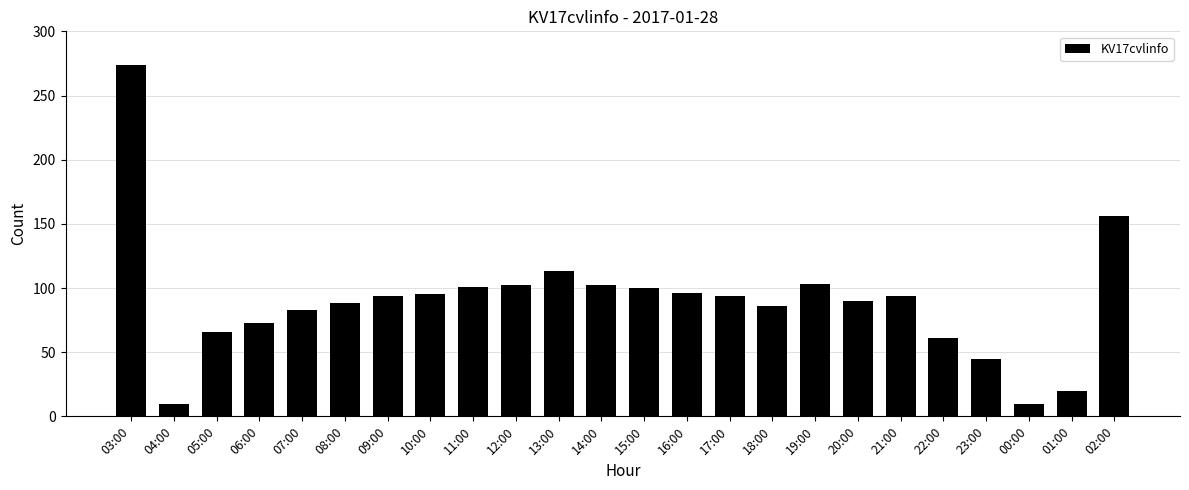

What is the label of the 10th bar from the right?

17:00